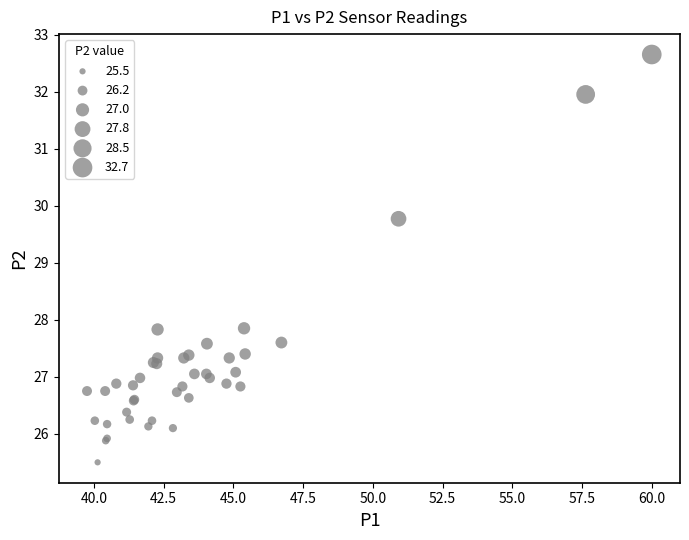

What Y value in the scatter plot is closest to 29?

29.8